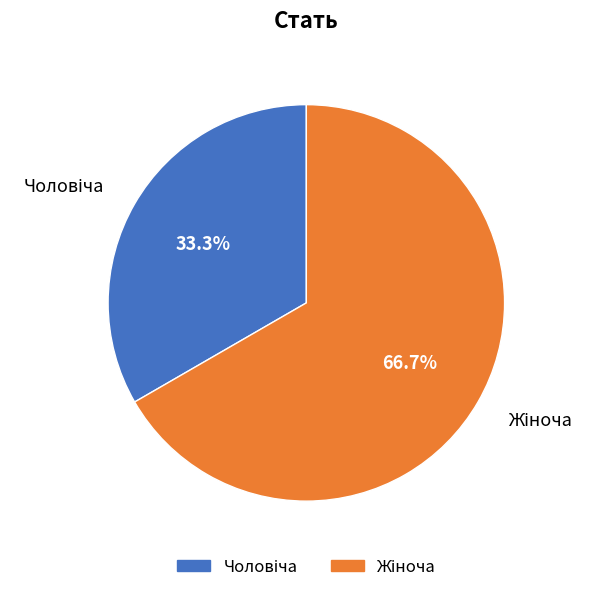

Is there any slice that represents more than half of the pie?

Yes